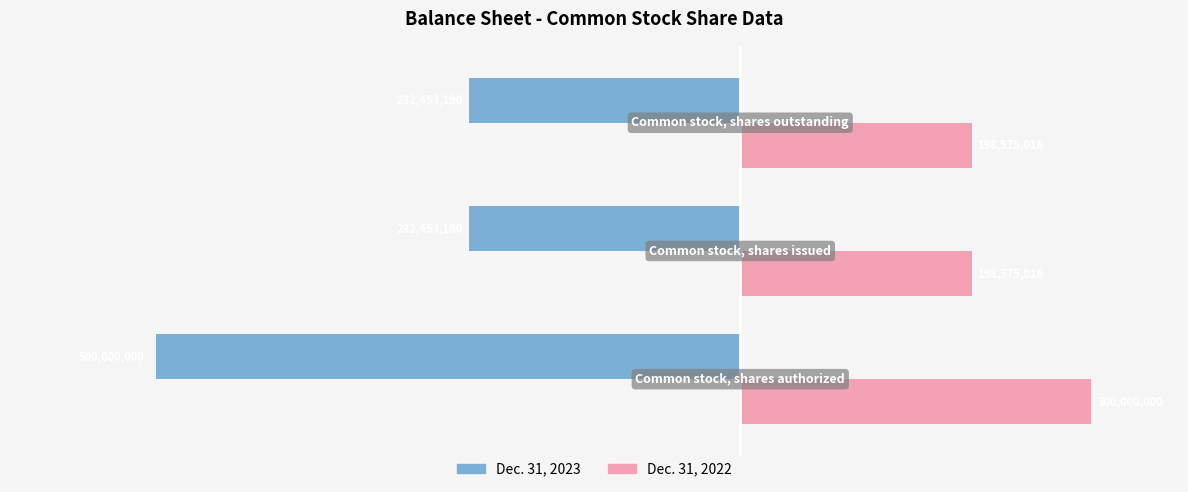

What are all the series names shown in the legend?

Dec. 31, 2023, Dec. 31, 2022